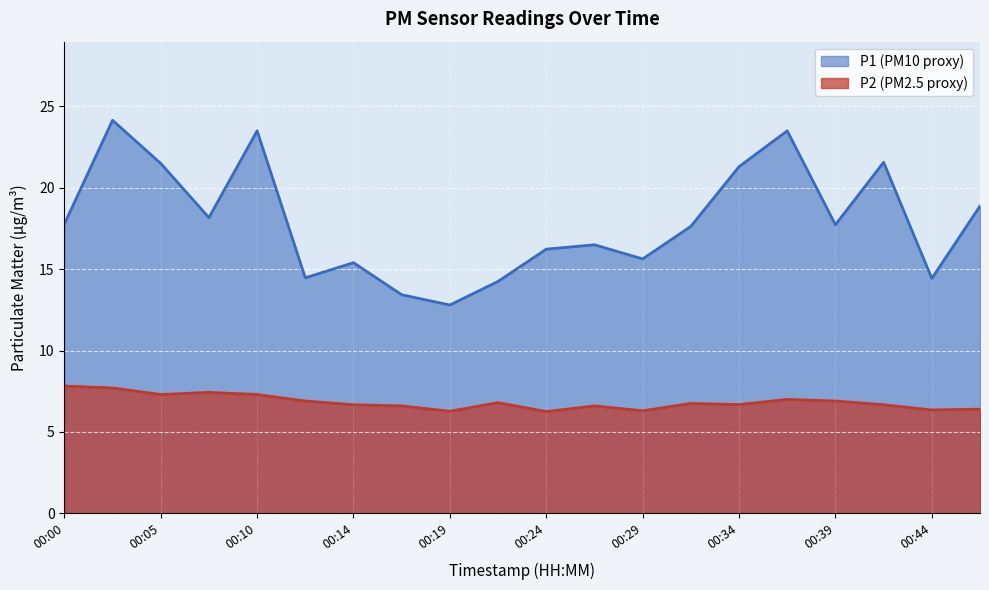

What value does the P2 series have at 00:36?

7.0